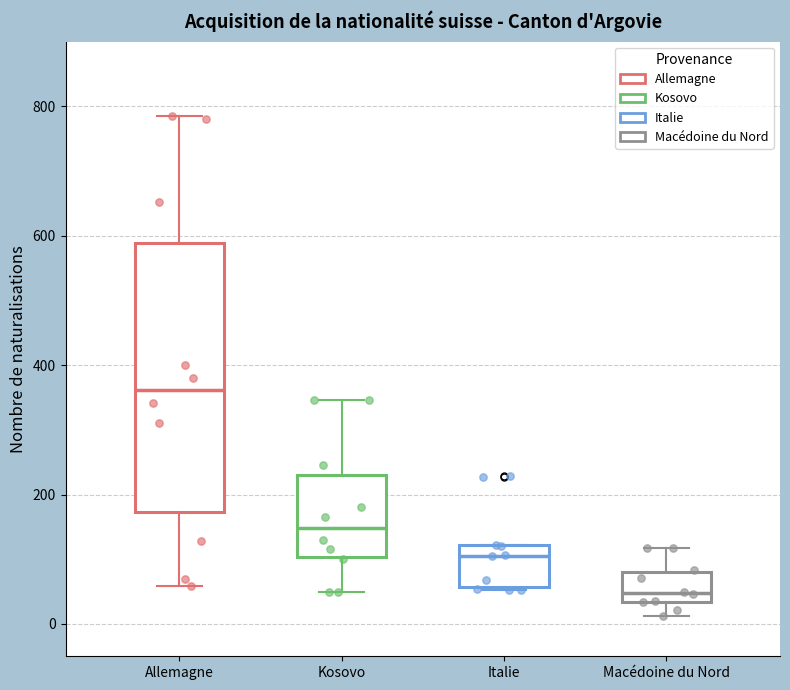

Reading left to right, read every box against the y-axis: the position of its median line, the range the box covers, and the ends of its whiskers. The values are not printed on the chart, so give them approximately, as read against the axis.

Allemagne: median 360, box 180 to 580, whiskers 60 to 780
Kosovo: median 140, box 100 to 220, whiskers 60 to 340
Italie: median 100, box 60 to 120, whiskers 60 to 120
Macédoine du Nord: median 40 (just above the box's lower edge), box 40 to 80, whiskers 20 to 120